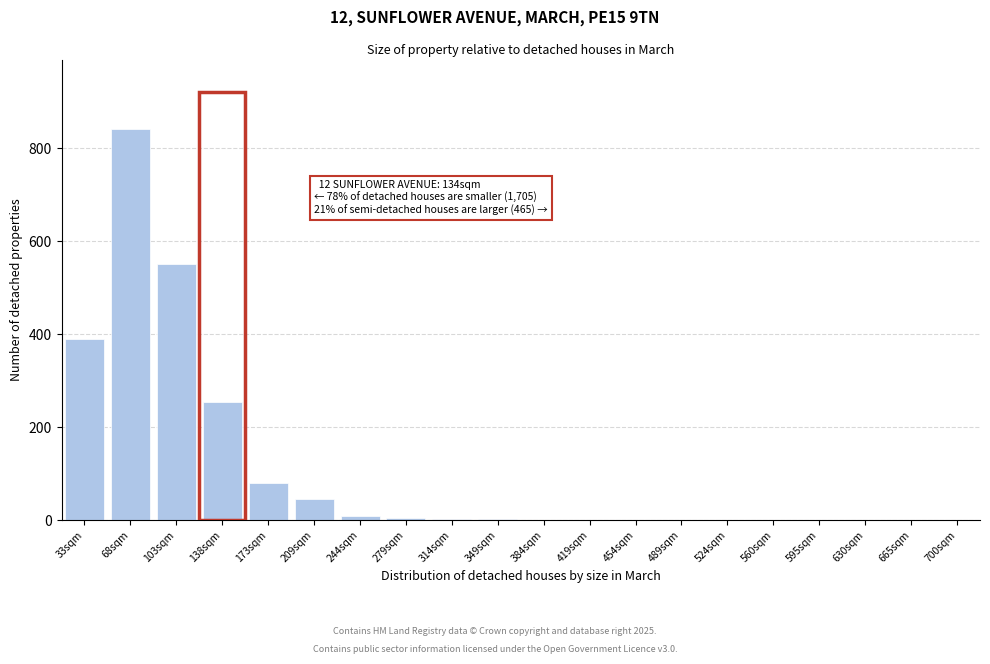

The chart shows a value of 550 at 103sqm. True or false?

True